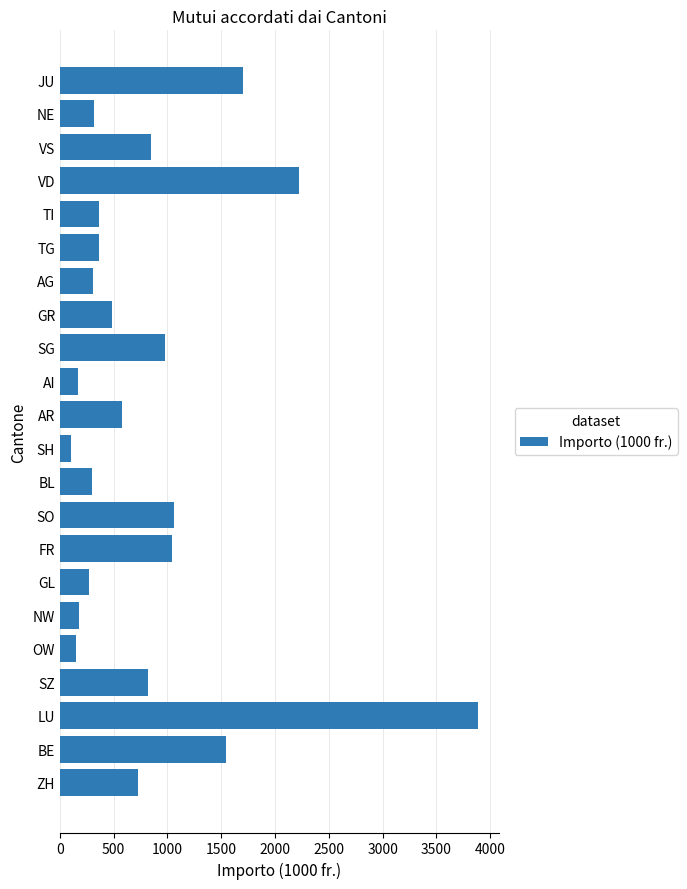

Read the value at AR.

572.8